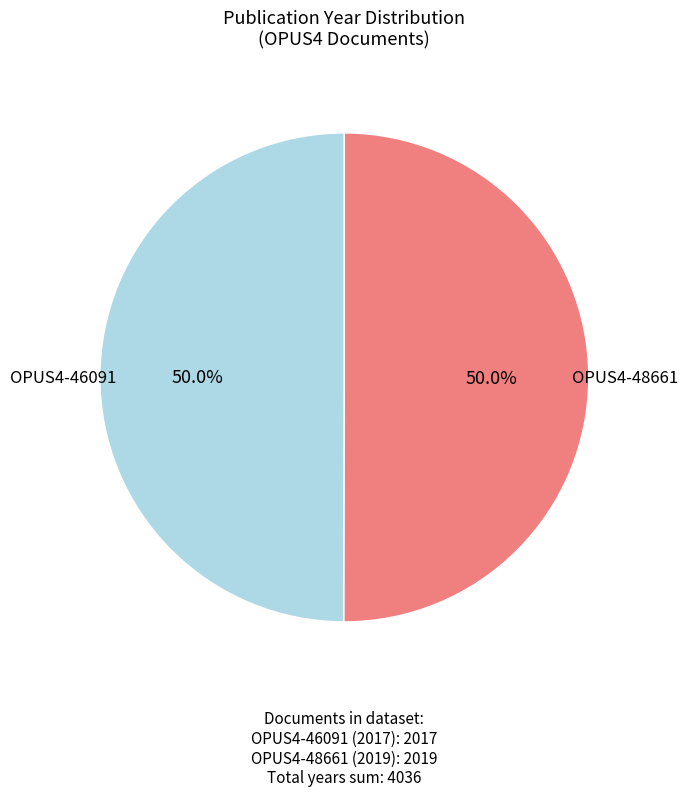

How many segments does this pie chart have?

2